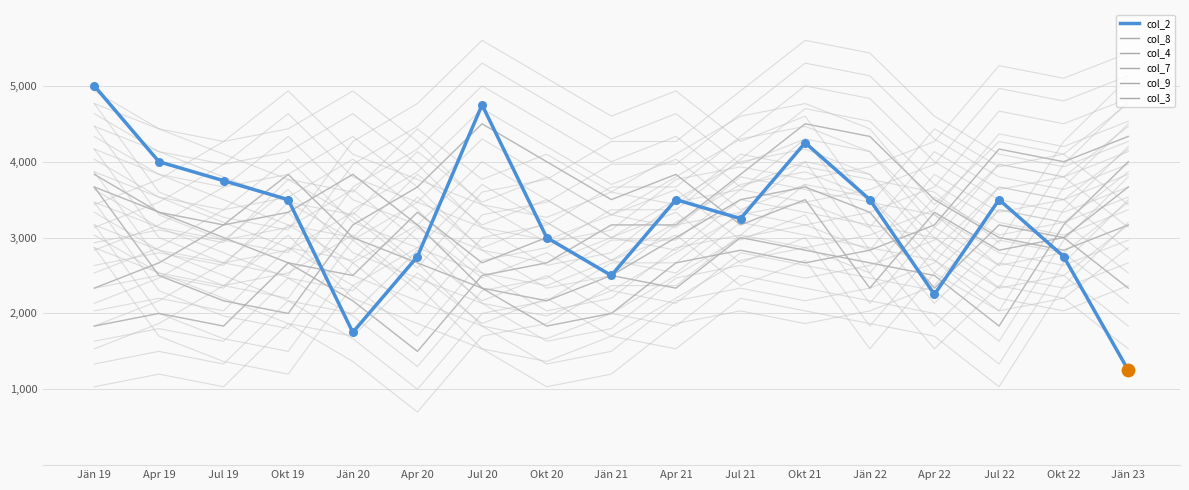

At which category is the sum across all series the highest?

Okt 21